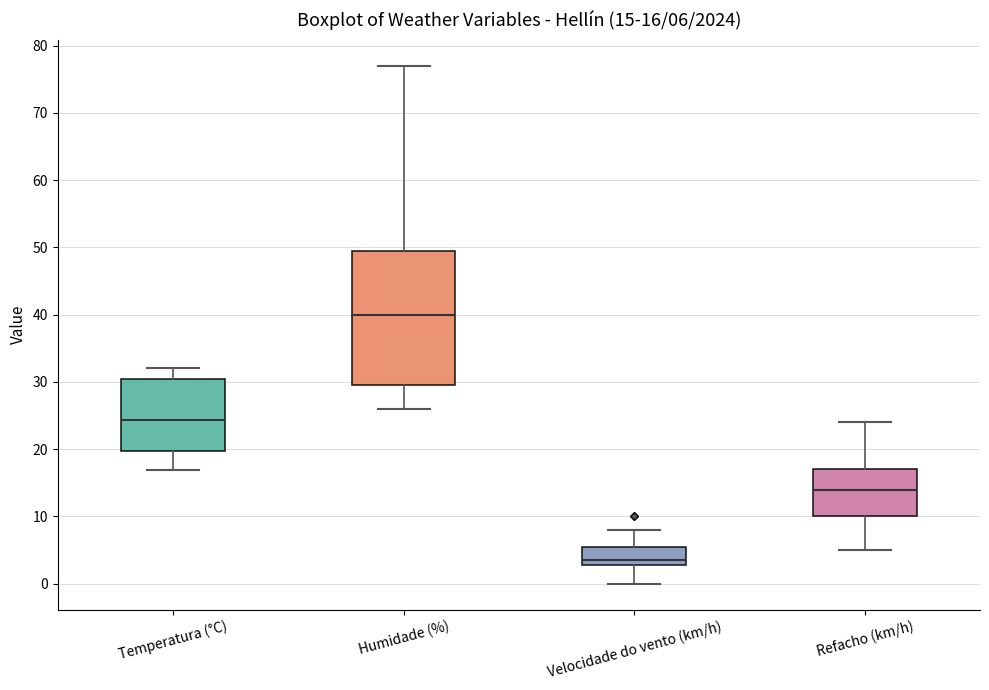

Which box has the highest median line?

Humidade (%)